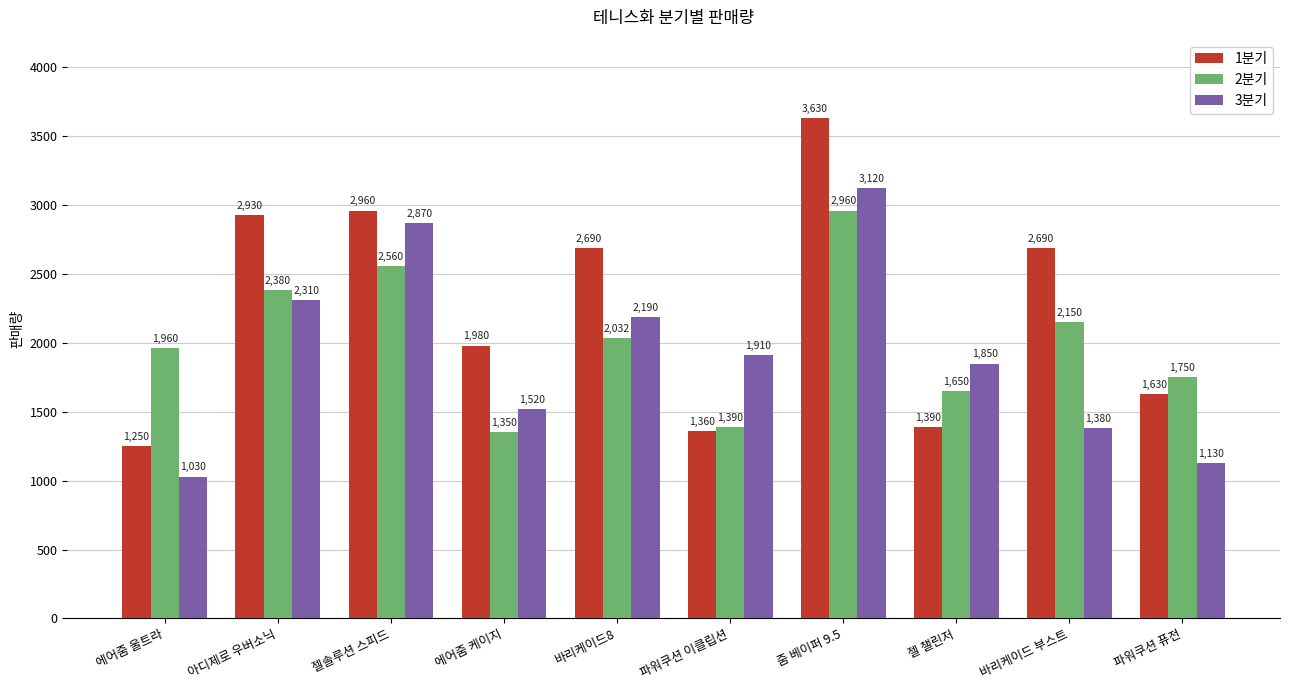

At which category is the sum across all series the highest?

줌 베이퍼 9.5